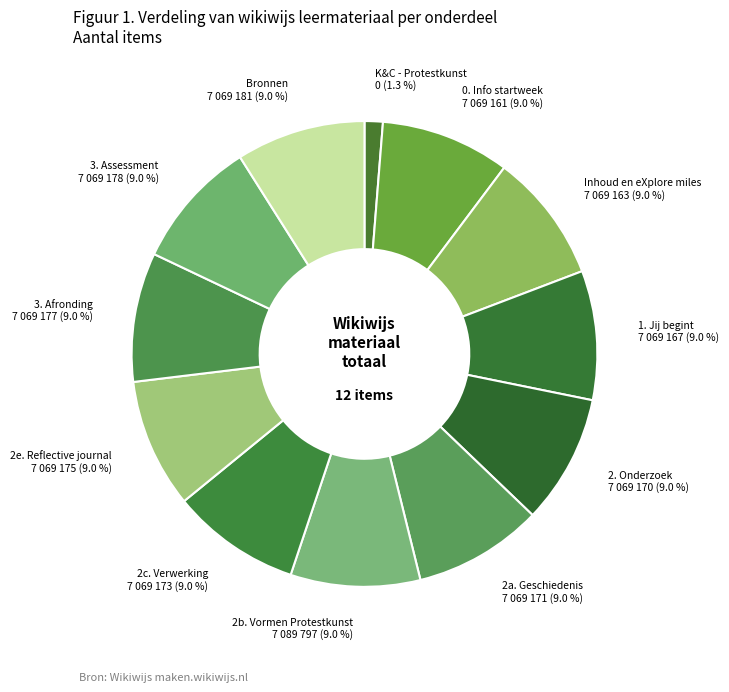

How many segments does this pie chart have?

12